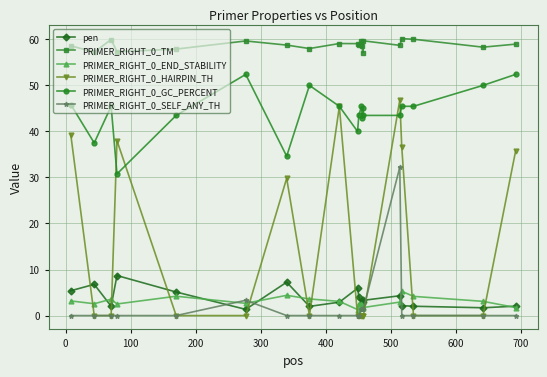

How many series are shown in this chart?

6